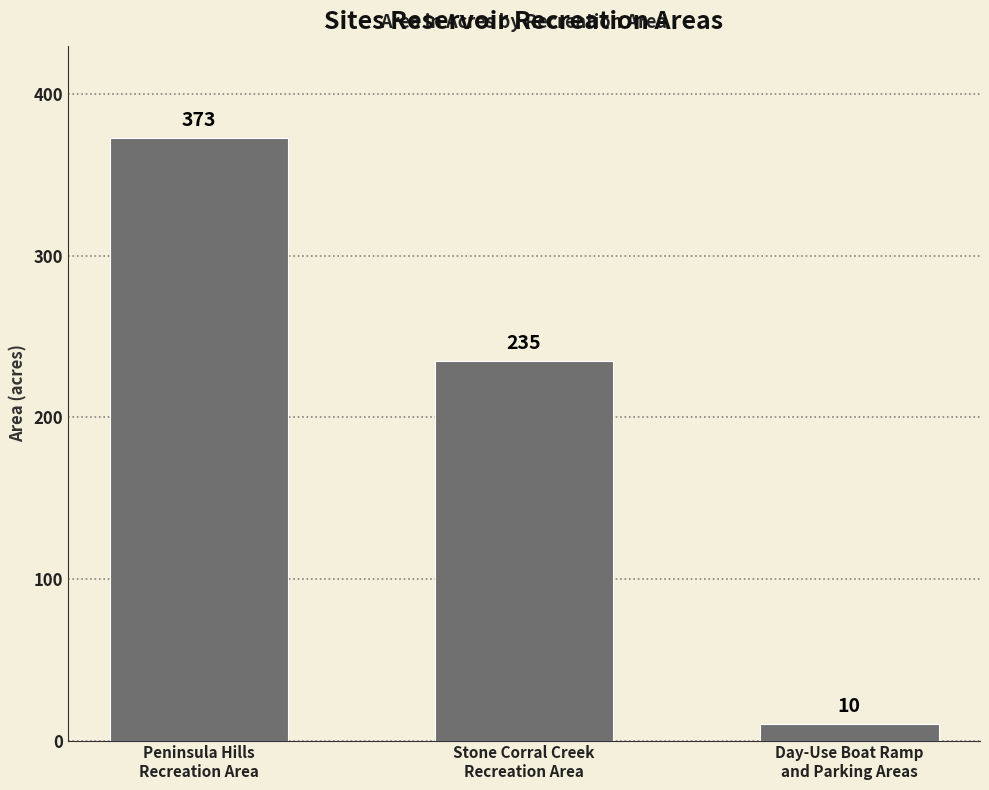

Reading left to right, transcribe all the data shown in this chart.

373	235	10